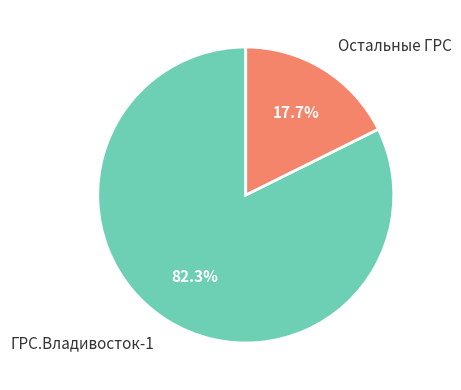

What portion of the pie excludes ГРС.Владивосток-1?

17.7%